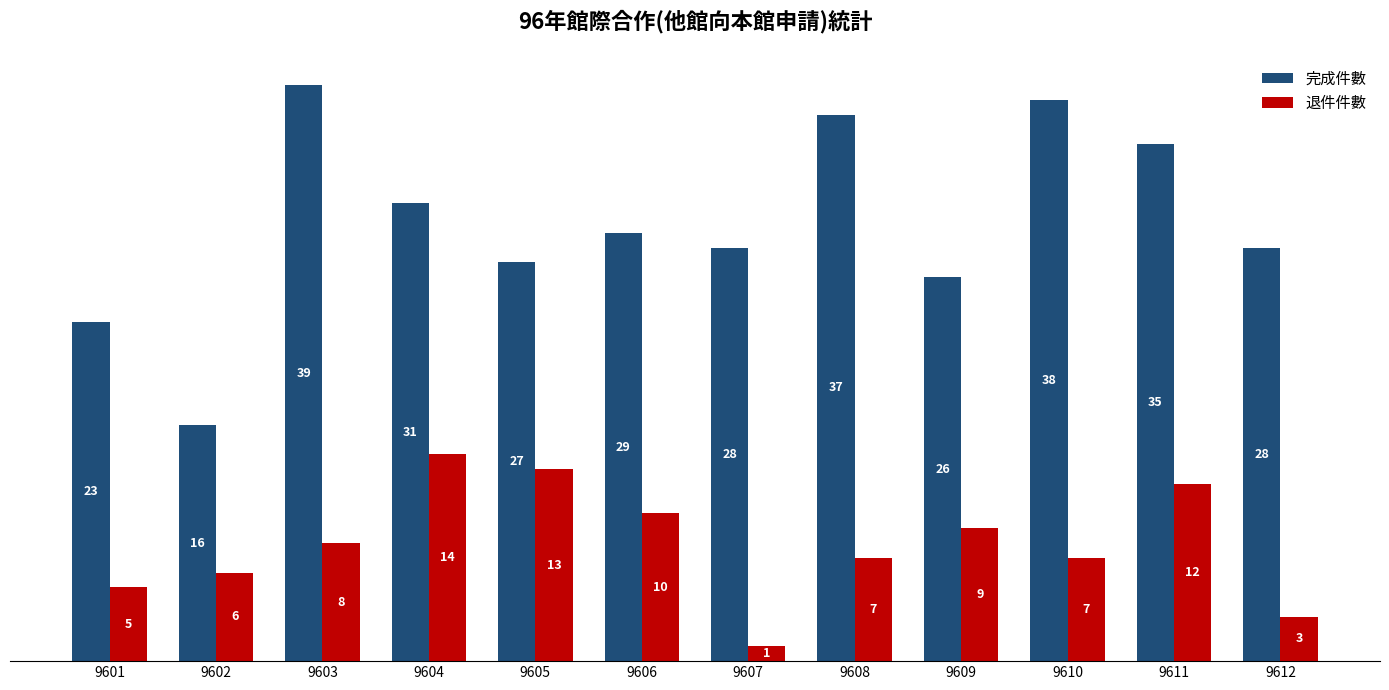

What is the value of the 退件件數 bar at the 10th from the left?

7